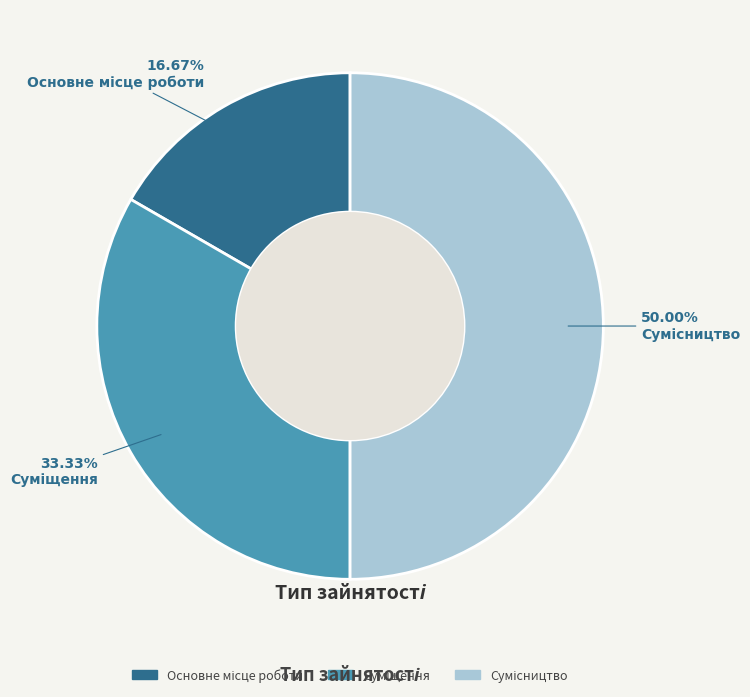

Is the sum of Сумісництво and Основне місце роботи greater than half?

Yes